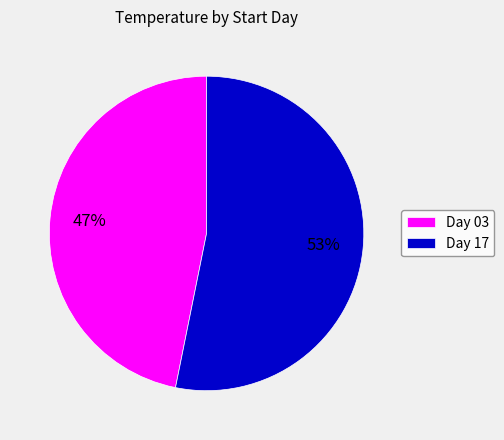

To the nearest percent, what percentage of the pie is Day 17?

53%